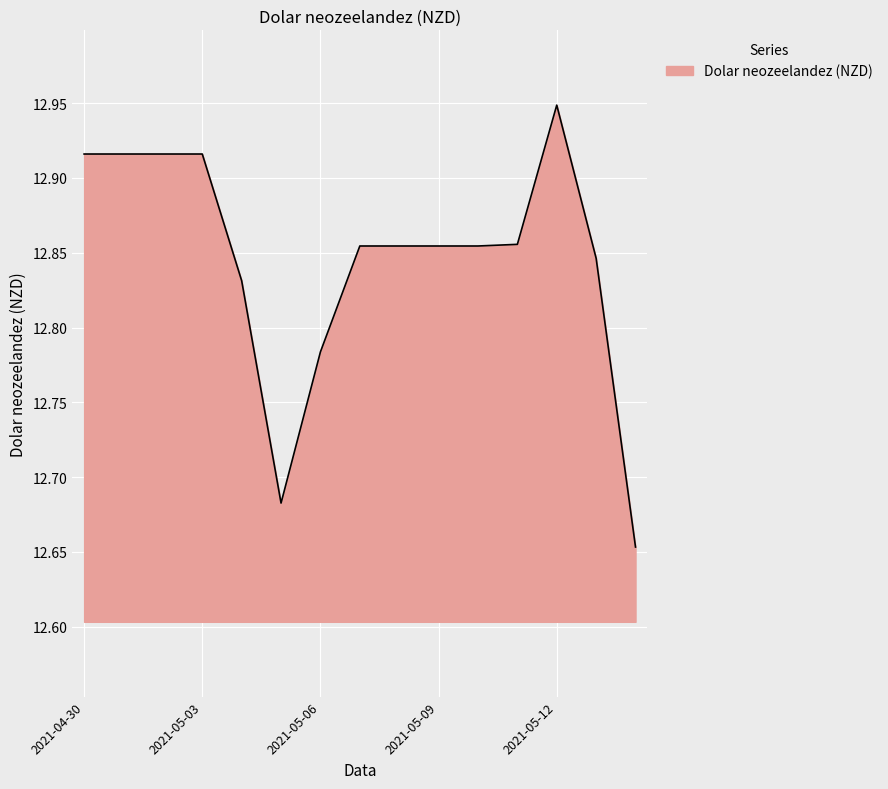

Does the chart have visible grid lines?

Yes